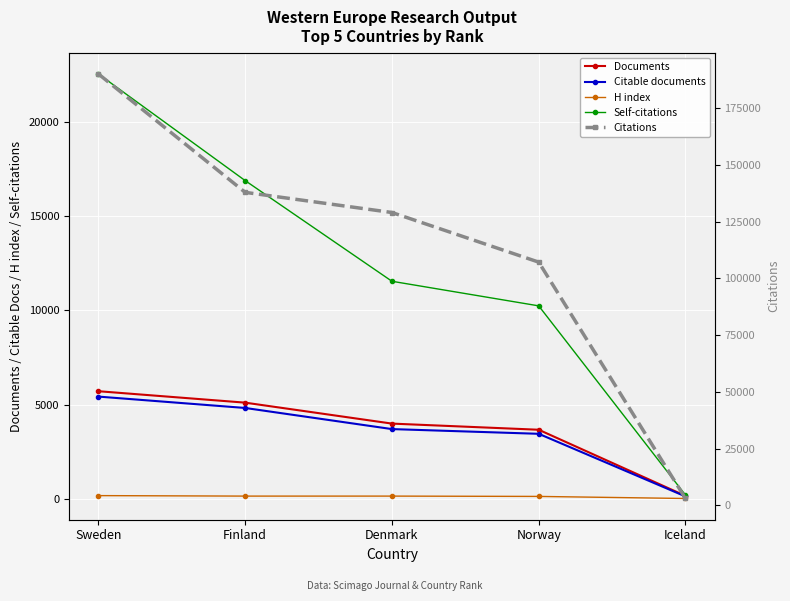

Reading left to right, what are all the values shown in this chart?

Documents: Sweden=5713	Finland=5107	Denmark=3997	Norway=3671	Iceland=165
Citable documents: Sweden=5428	Finland=4825	Denmark=3706	Norway=3456	Iceland=137
H index: Sweden=181	Finland=155	Denmark=155	Norway=138	Iceland=28
Self-citations: Sweden=22526	Finland=16874	Denmark=11539	Norway=10236	Iceland=209
Citations: Sweden=190125	Finland=137942	Denmark=129059	Norway=107189	Iceland=3024